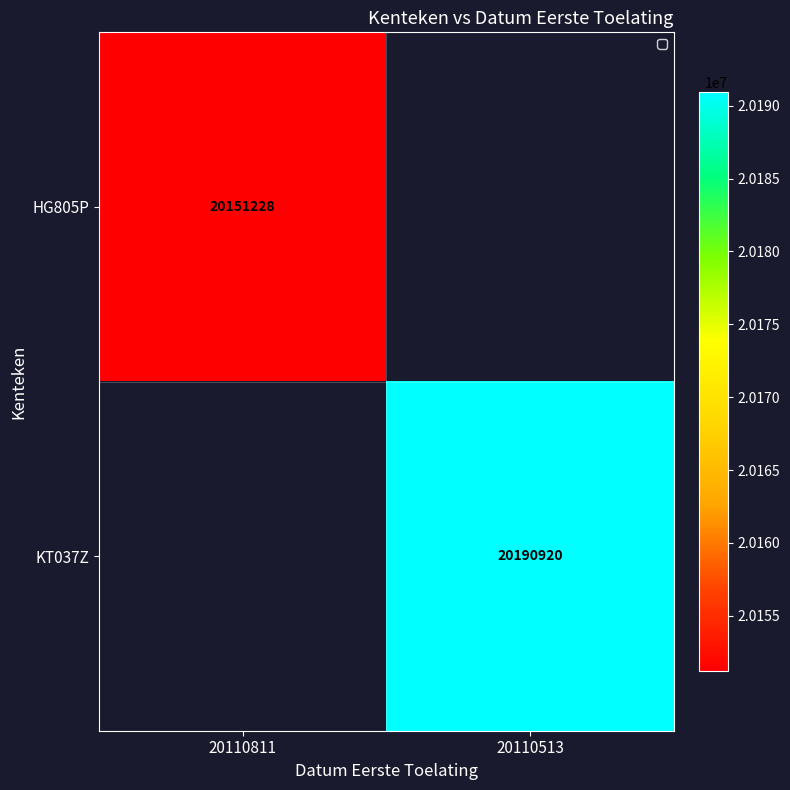

The KT037Z series shows 10335787 at 20110513. True or false?

False